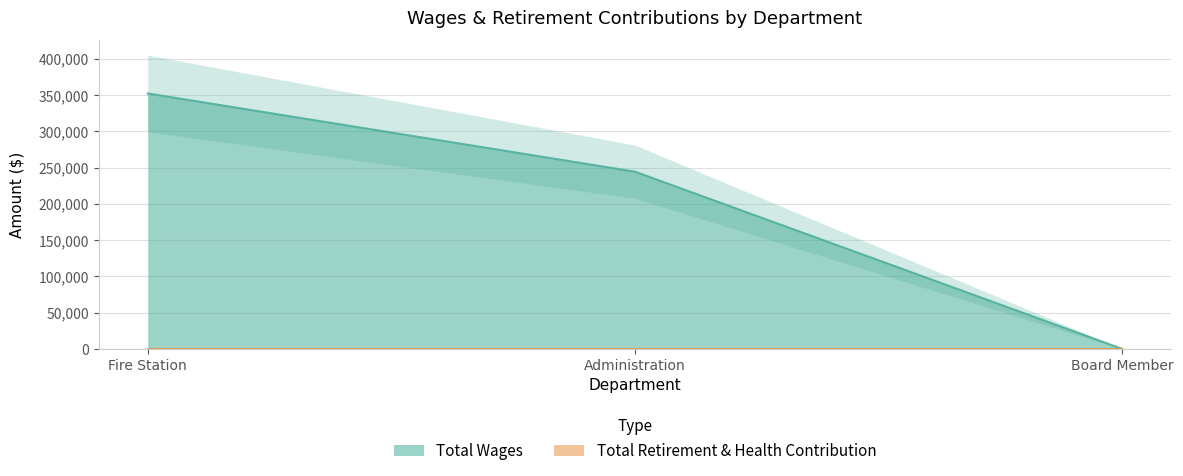

What is the average value?

198867.0